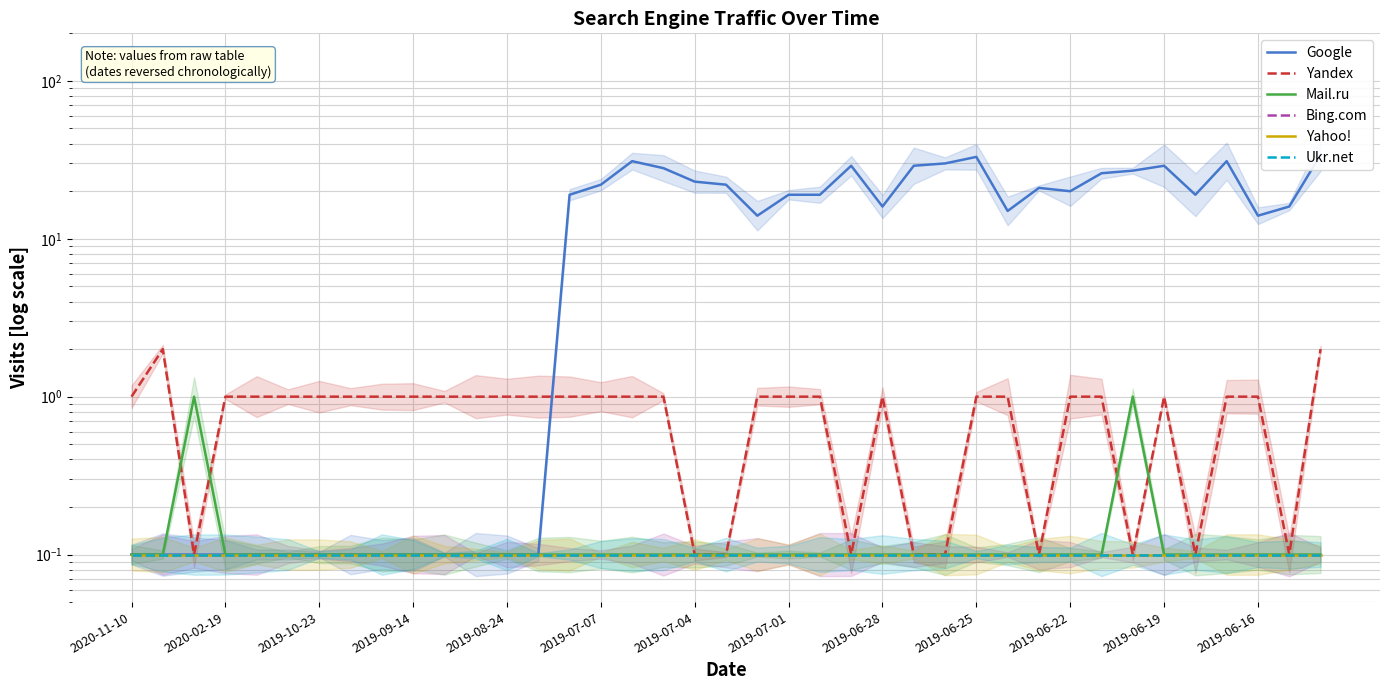

Count the Mail.ru values in the range 0 to 1.

39